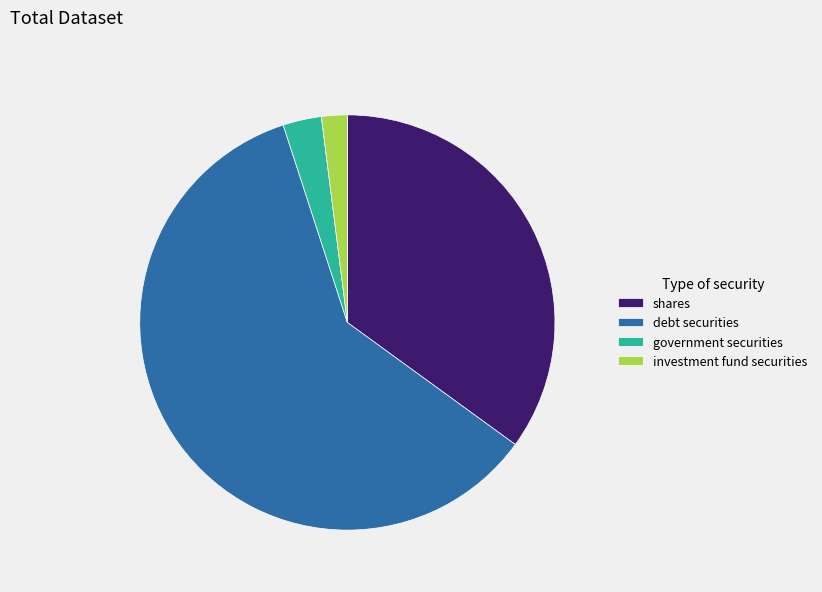

Approximately how many times larger is the value at government securities compared to debt securities?

0.1